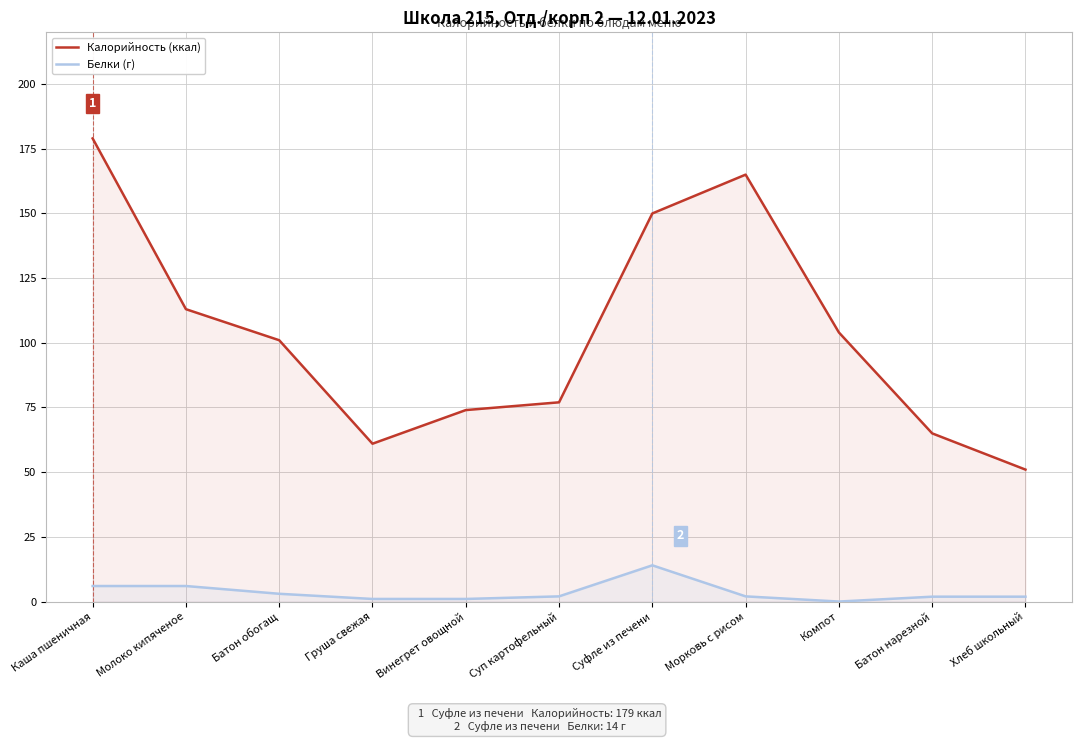

Which series has the widest spread of values?

Калорийность (ккал)